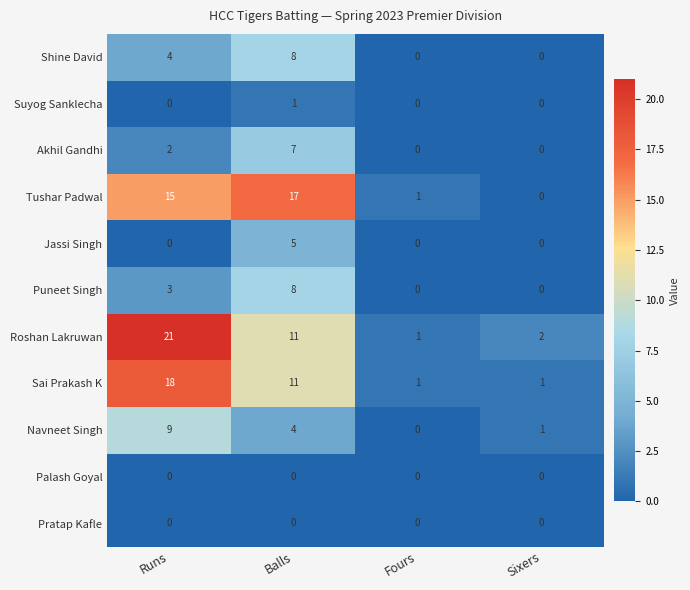

What is the average value of the Tushar Padwal series?

8